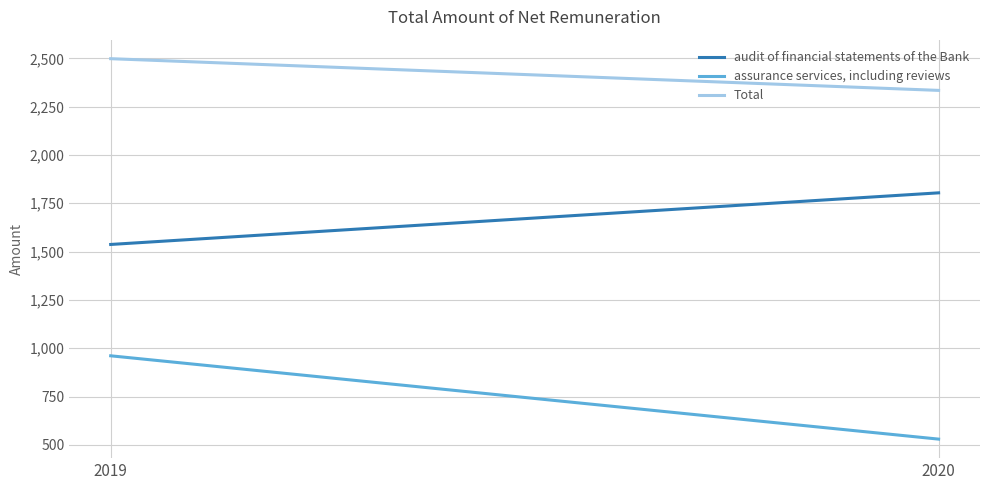

Which series has the largest range (max minus min)?

assurance services, including reviews